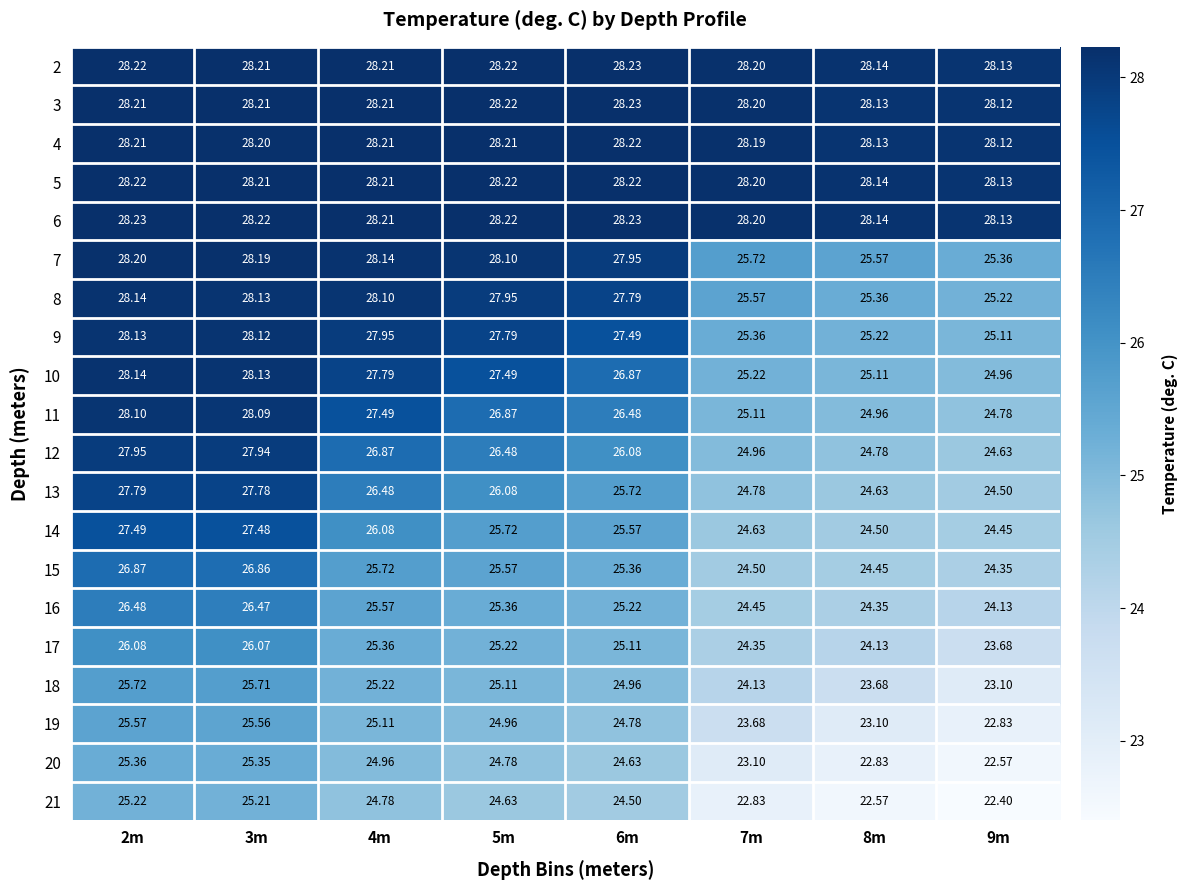

Is the value of 2 at 3m greater than the value of 15 at 4m?

Yes